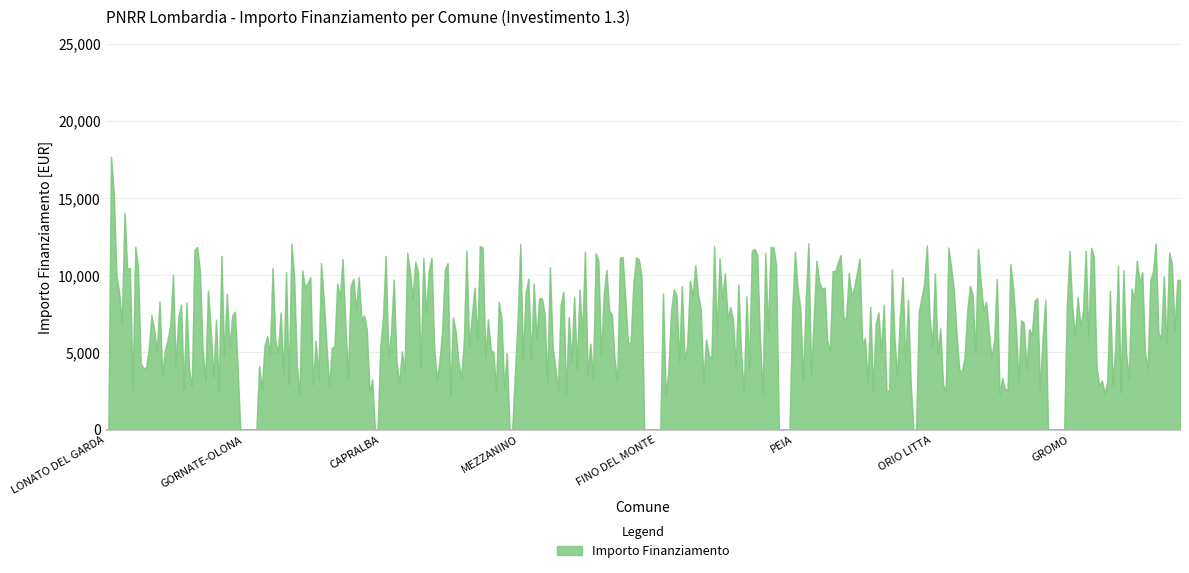

How many categories are shown in the chart?

400